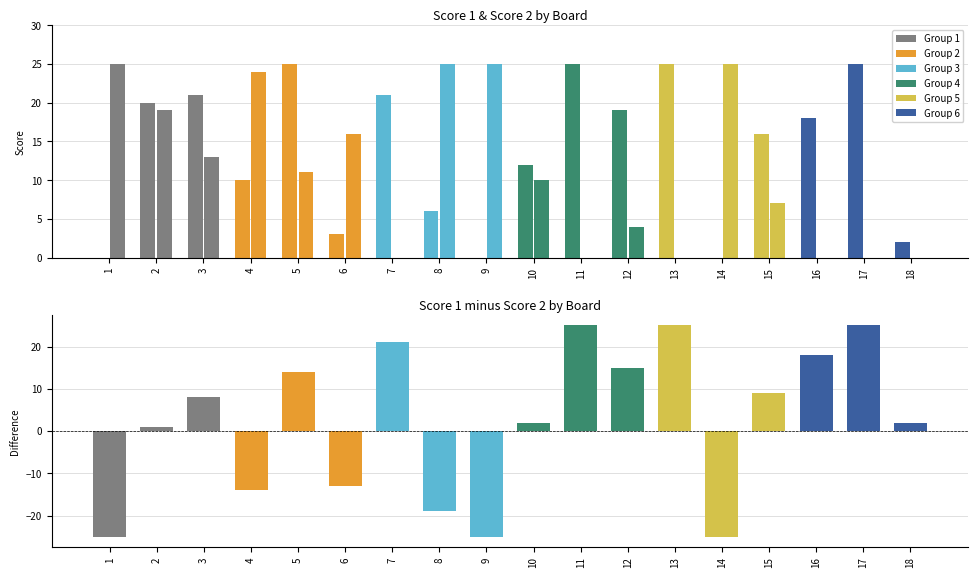

How many positive values are there?

12